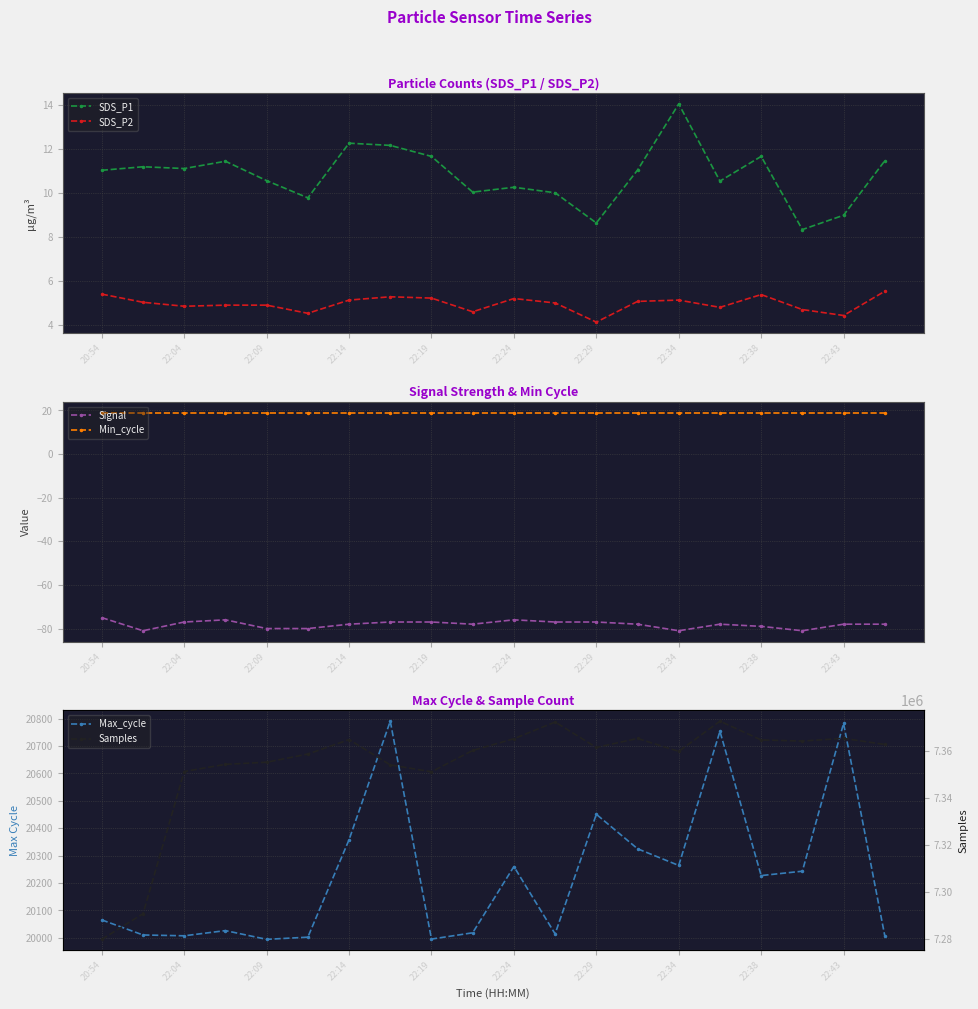

What is the minimum value for Signal?

-81